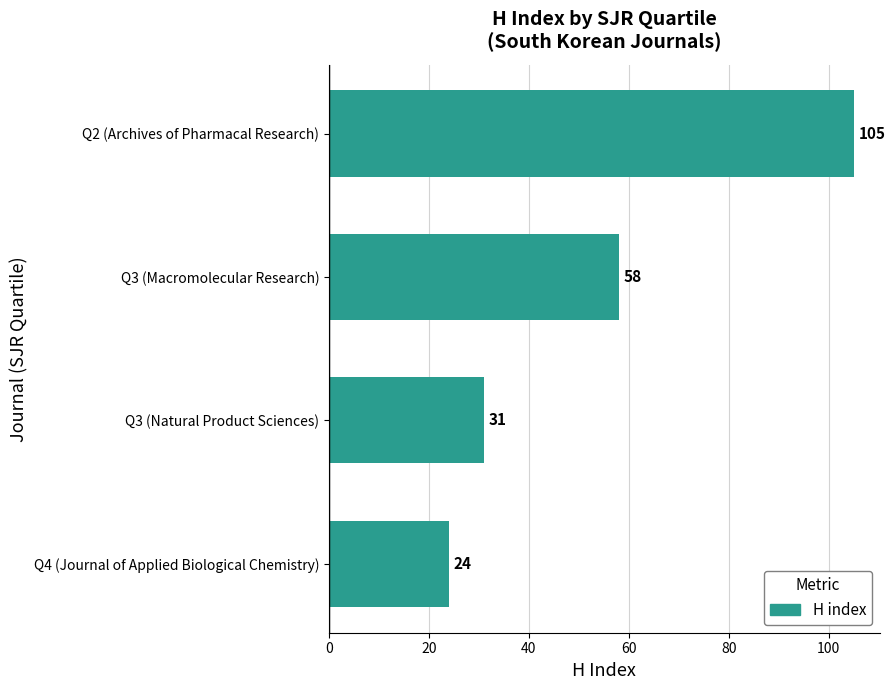

True or false: the data shows 31 at Q3 (Natural Product Sciences).

True